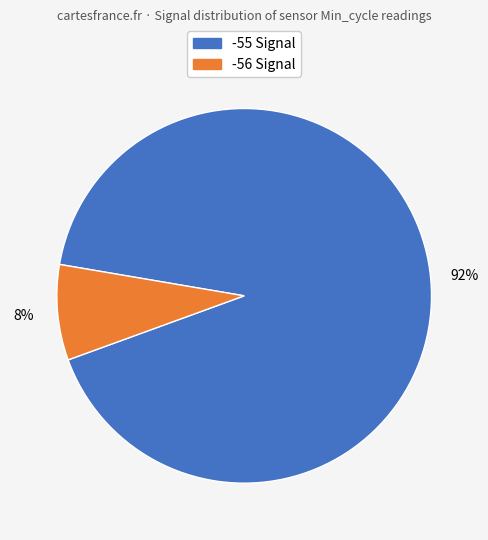

Is there a majority slice in this chart?

Yes